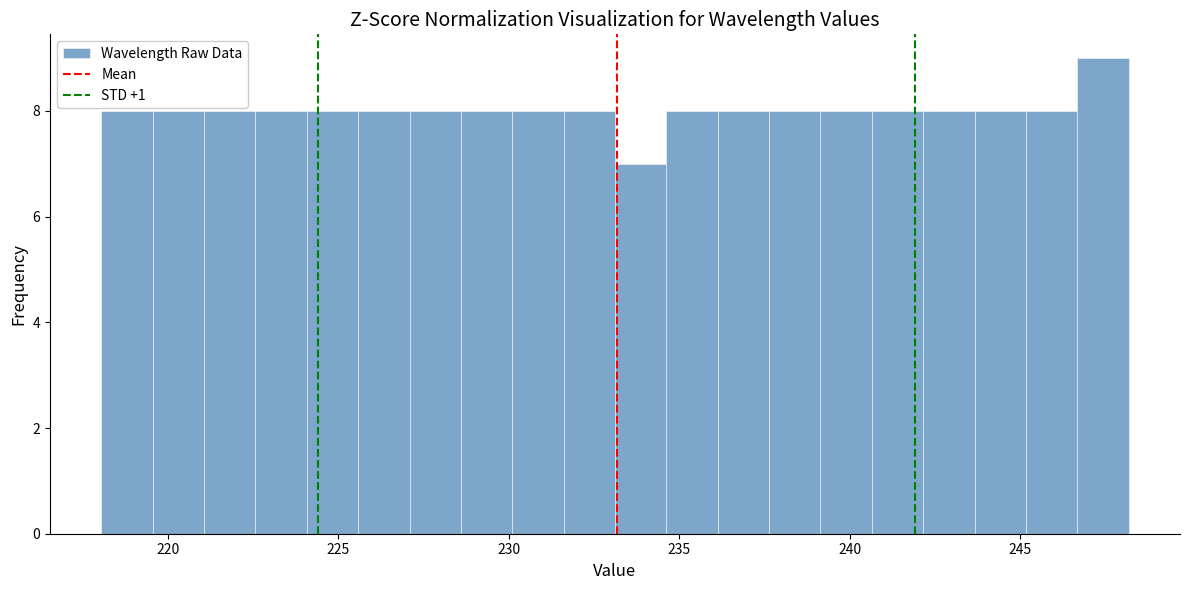

Around what value on the x-axis is the tallest bar? Give the approximate position of its centre, as read against the axis.

247.5